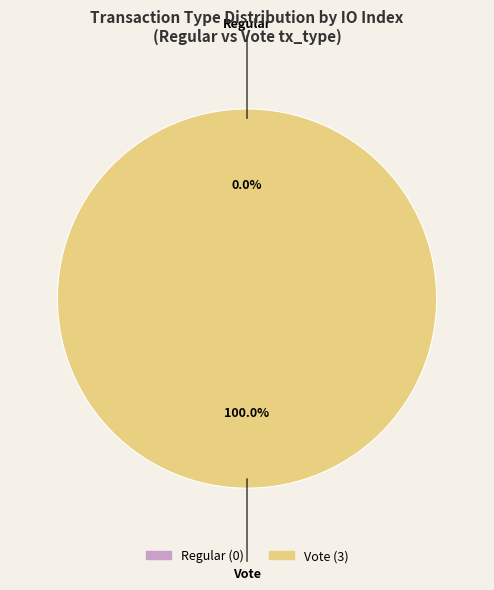

To the nearest percent, what percentage of the pie is Vote?

100%